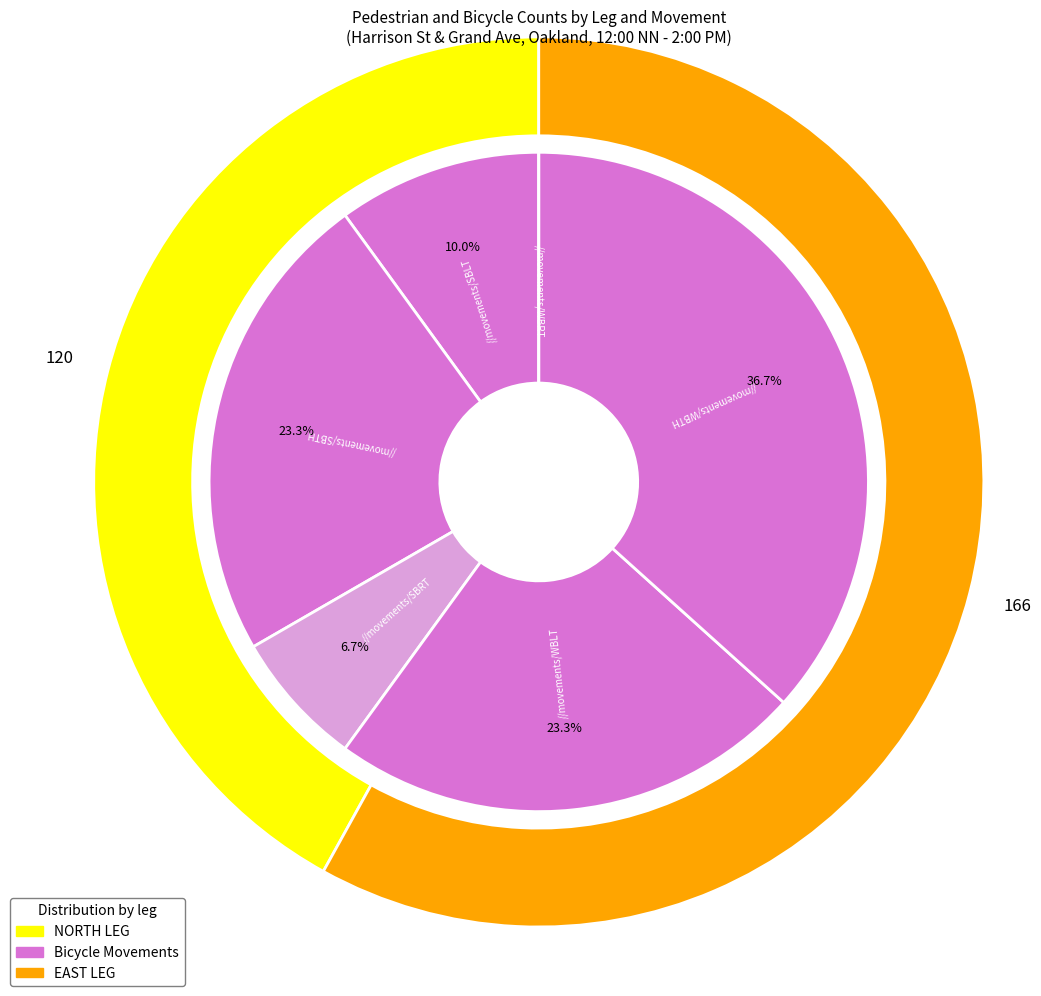

To the nearest percent, what is the average slice percentage?

17%